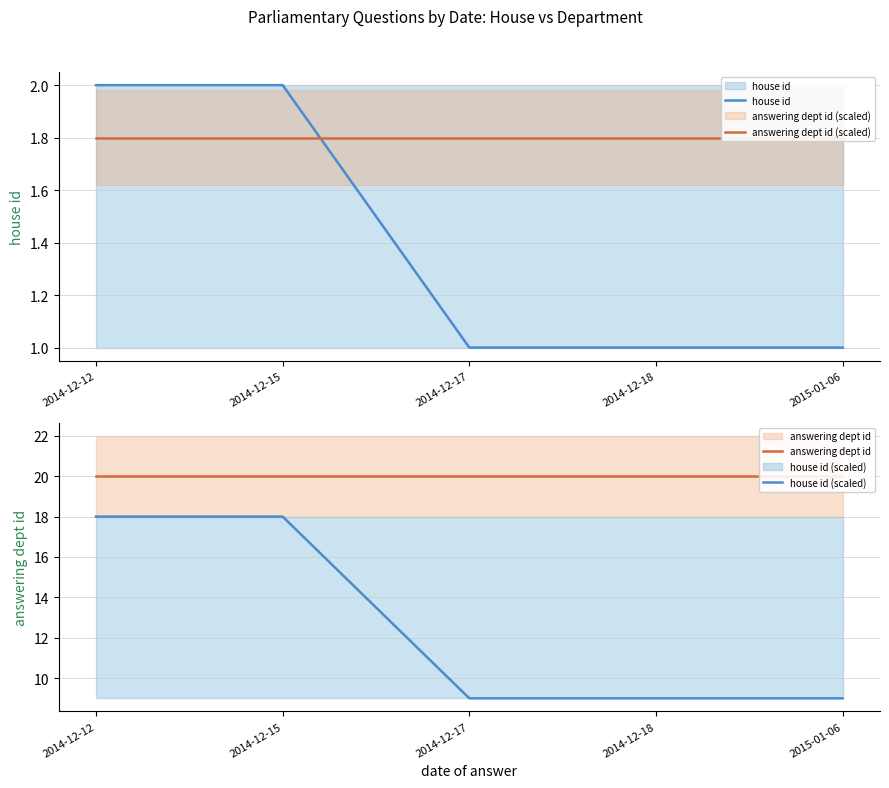

List the series in order of their peak value, highest first.

answering dept id, house id (scaled), house id, answering dept id (scaled)